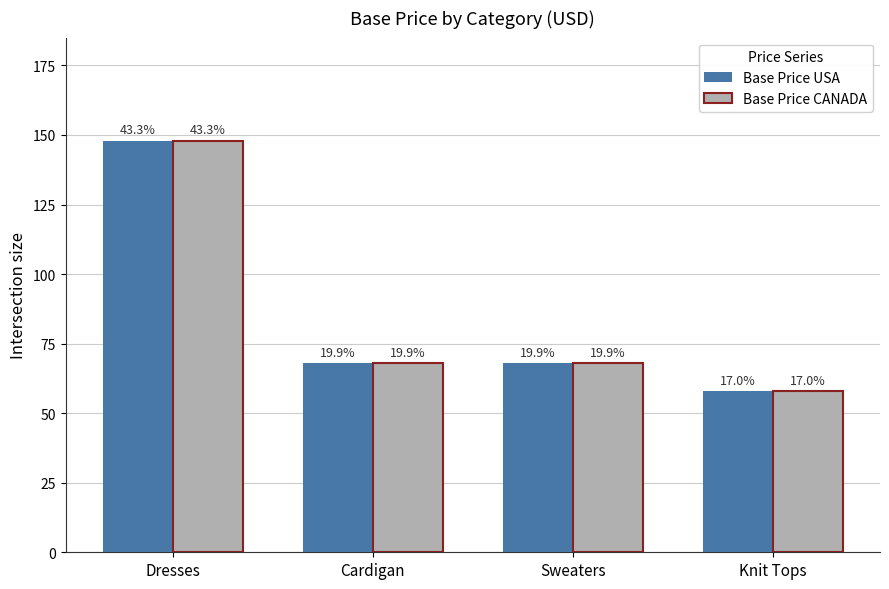

What are all the series names shown in the legend?

Base Price USA, Base Price CANADA